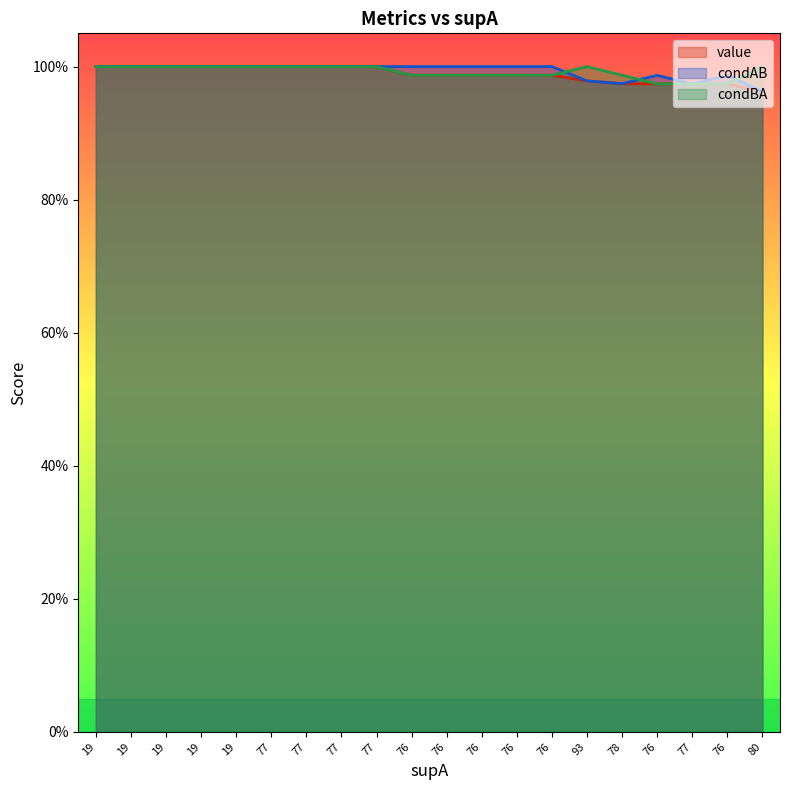

How many interior local peaks does the condBA series have?

1